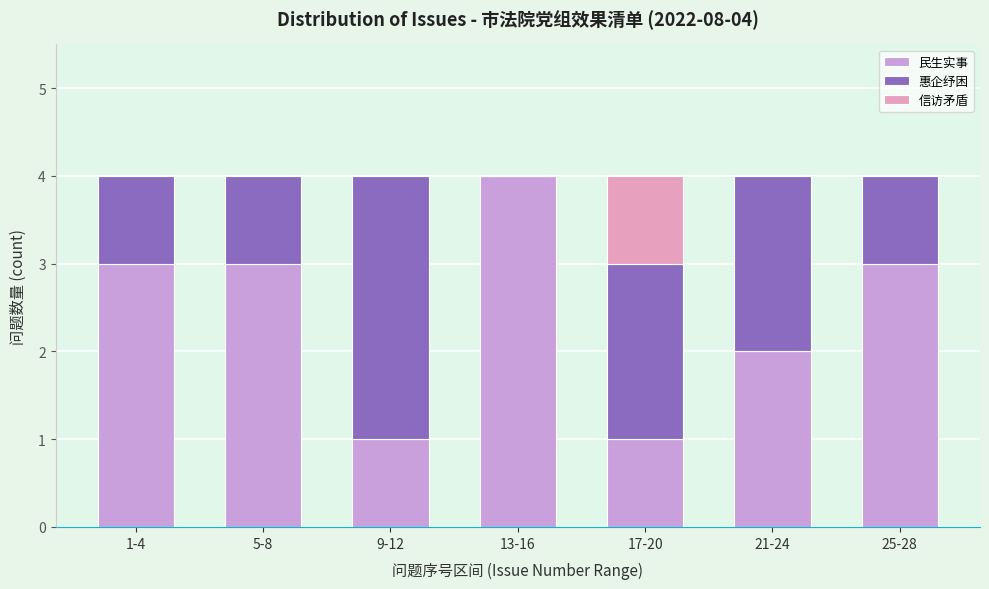

Reading left to right, what are the values for 民生实事?

1-4=3	5-8=3	9-12=1	13-16=4	17-20=1	21-24=2	25-28=3